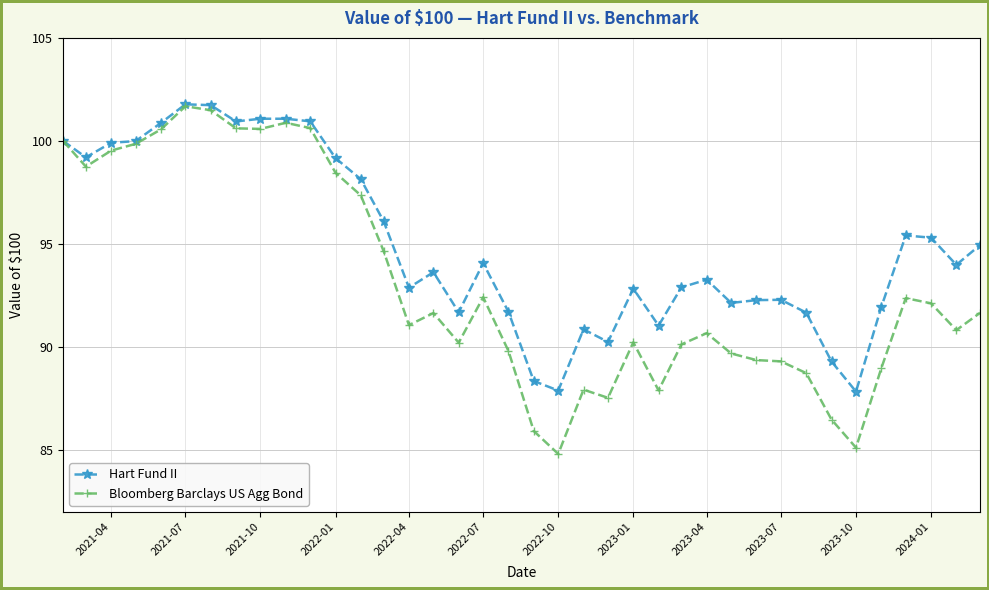

What is the maximum value shown in the chart?

101.8